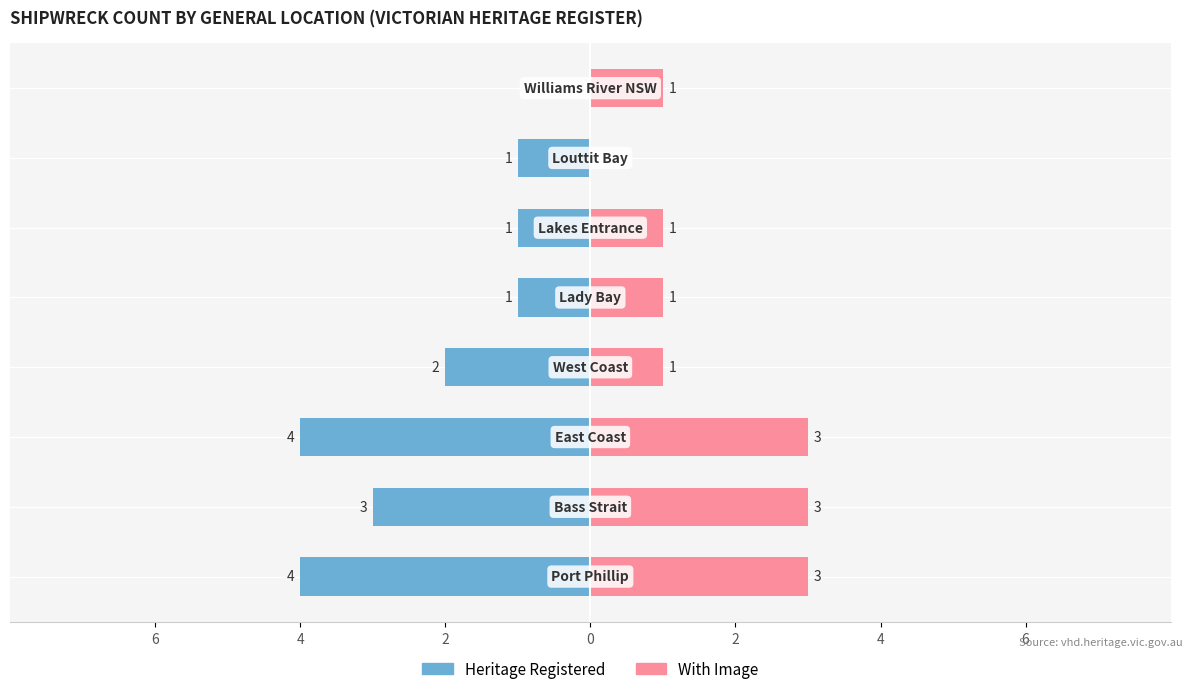

Reading right to left, transcribe all the data shown in this chart.

Heritage Registered: 0	-1	-1	-1	-2	-4	-3	-4
With Image: 1	0	1	1	1	3	3	3